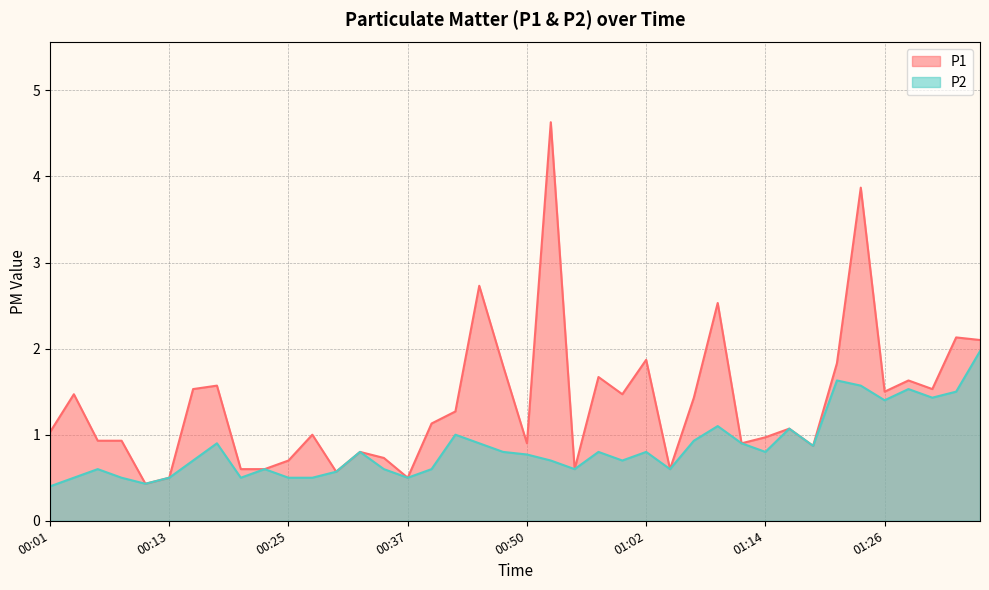

List the series in order of their overall mean, lowest first.

P2, P1